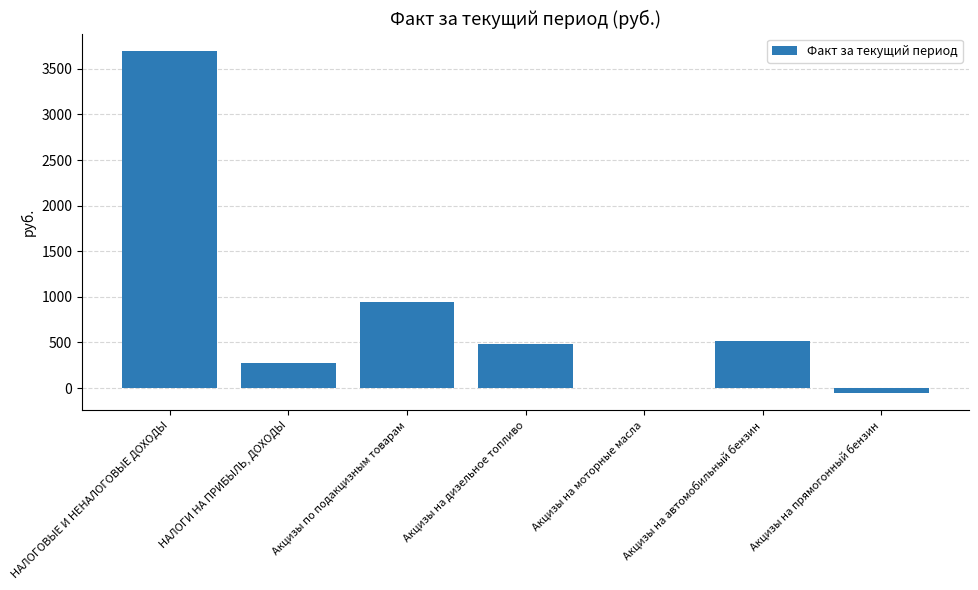

What is the change in value from НАЛОГОВЫЕ И НЕНАЛОГОВЫЕ ДОХОДЫ to Акцизы на прямогонный бензин?

-3757.9